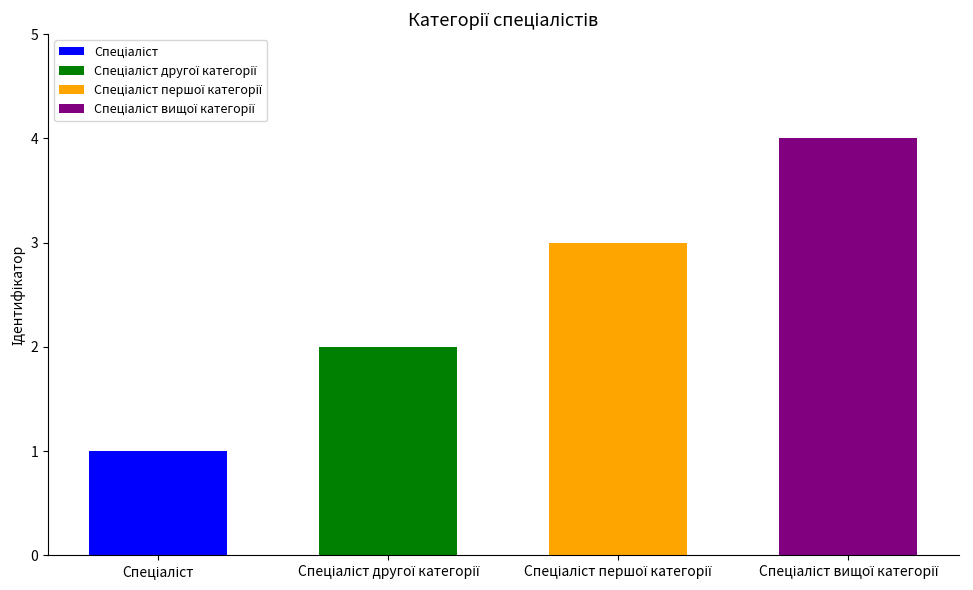

List the labels in order of value, largest first.

Спеціаліст вищої категорії, Спеціаліст першої категорії, Спеціаліст другої категорії, Спеціаліст